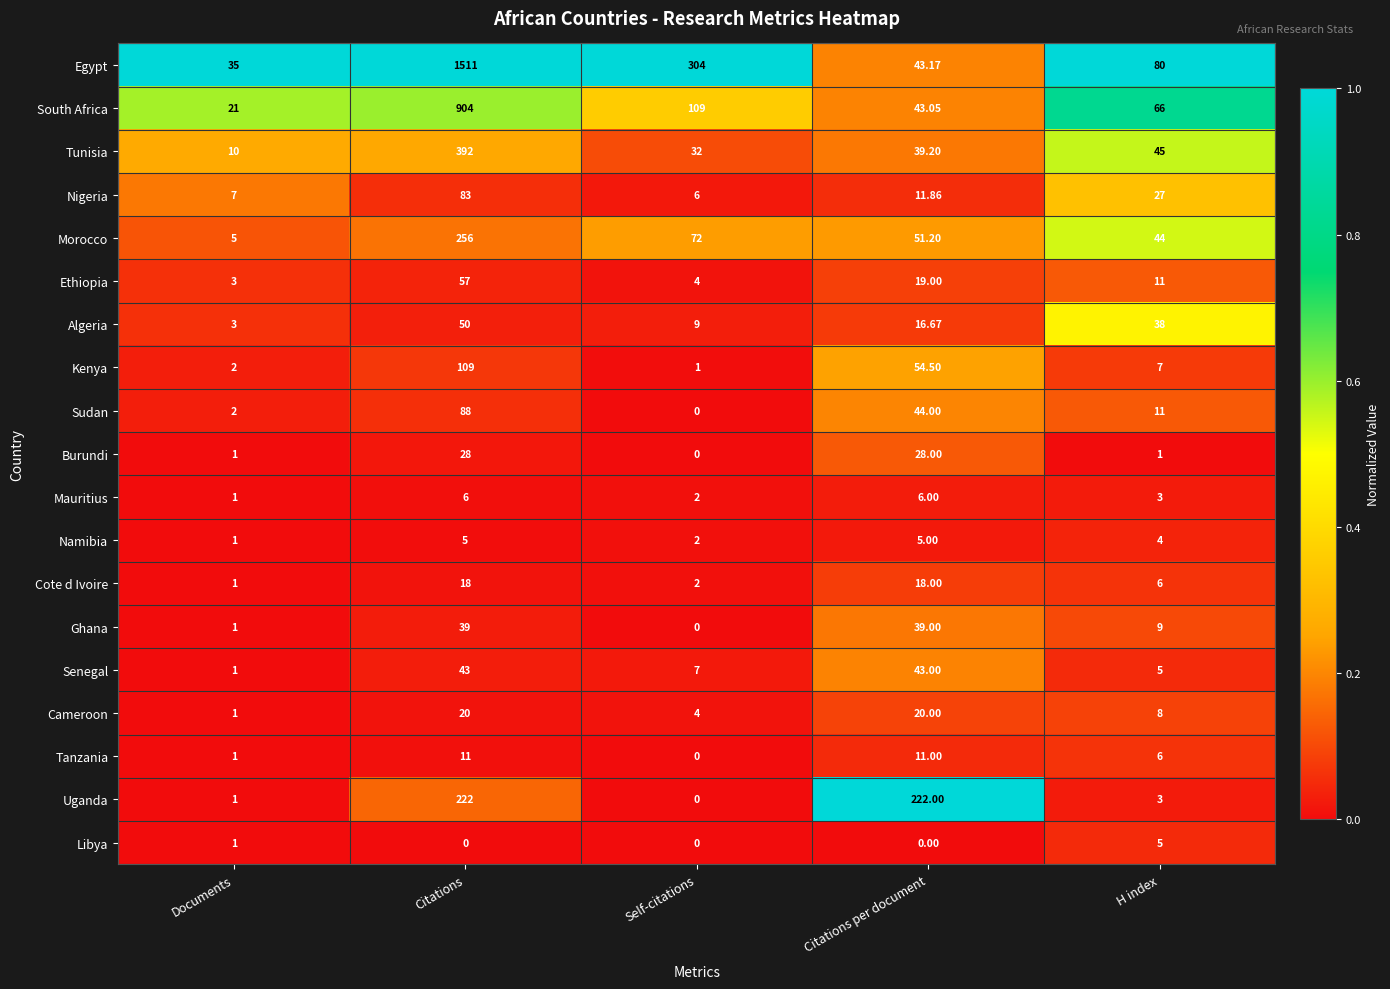

Where is South Africa nearest to the value 462?

Self-citations